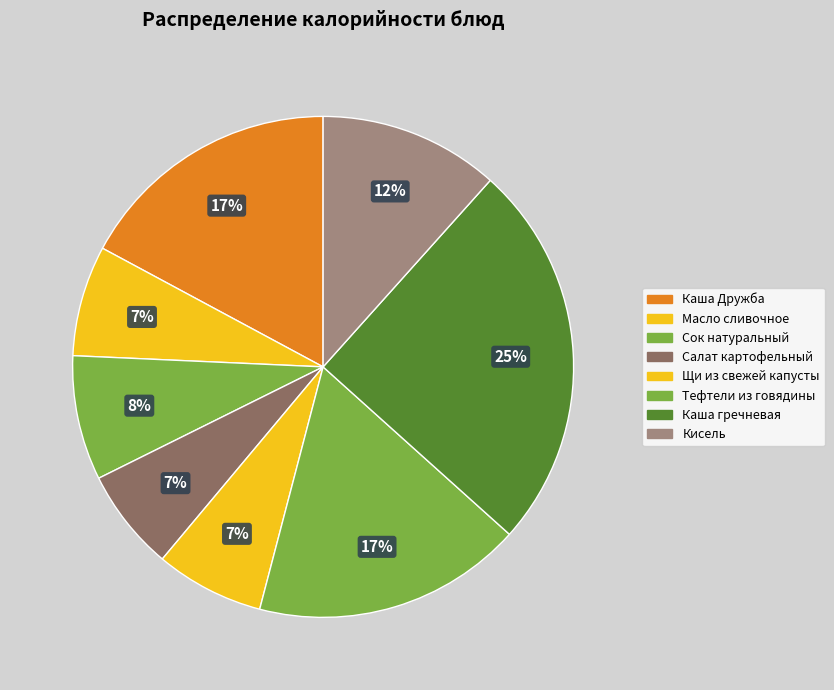

Is it true that Салат картофельный is 1% of the pie?

False